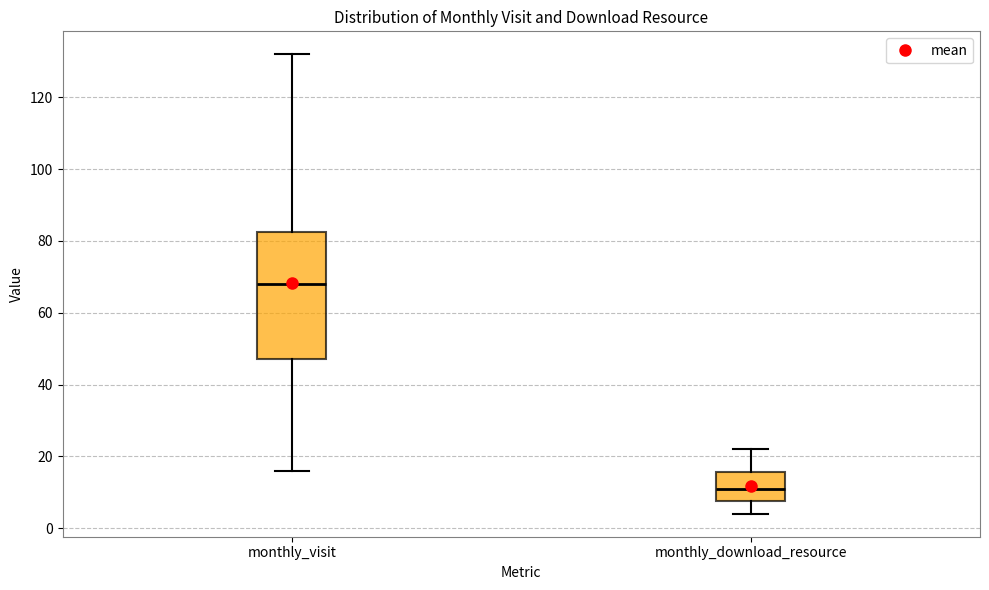

Comparing the boxes themselves (not the whiskers), which one is the tallest?

monthly_visit